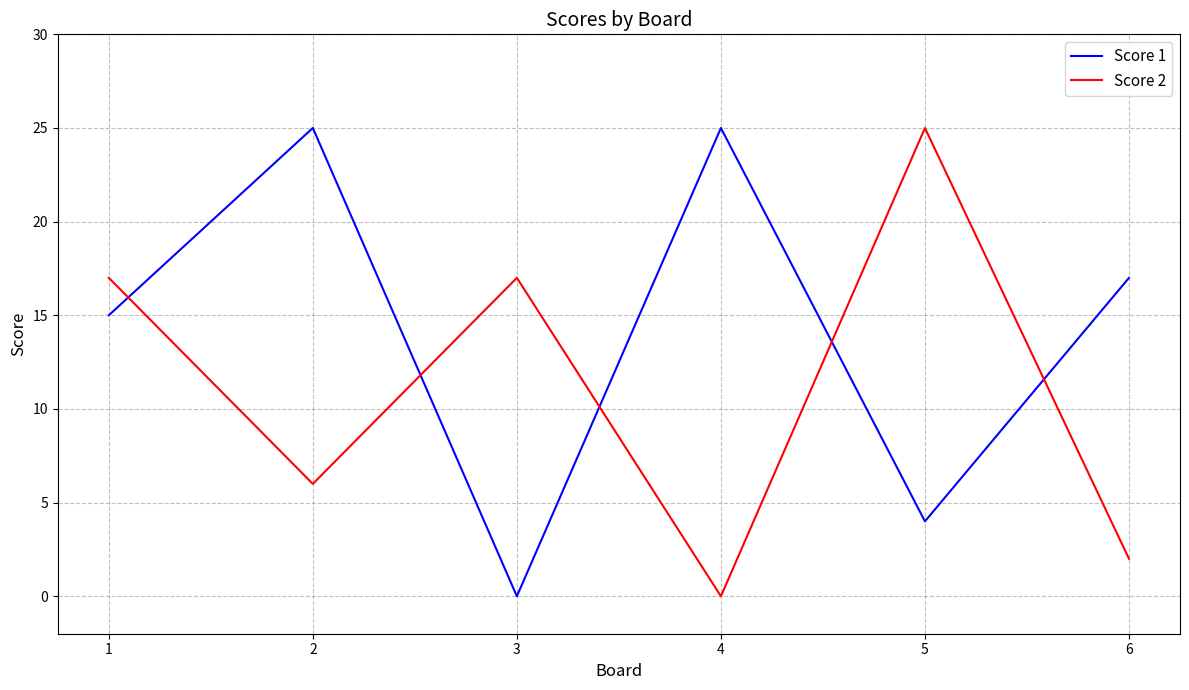

What is the sum of the Score 2 values at 5 and 6?

27